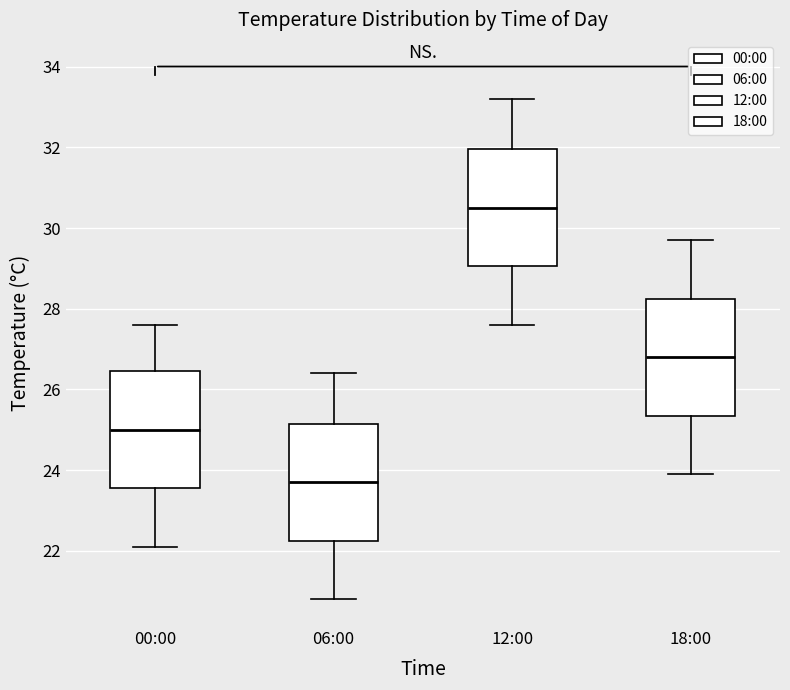

Where does the median line of the box for 00:00 sit on the y-axis? The values are not printed on the chart, so give them approximately, as read against the axis.

25.0